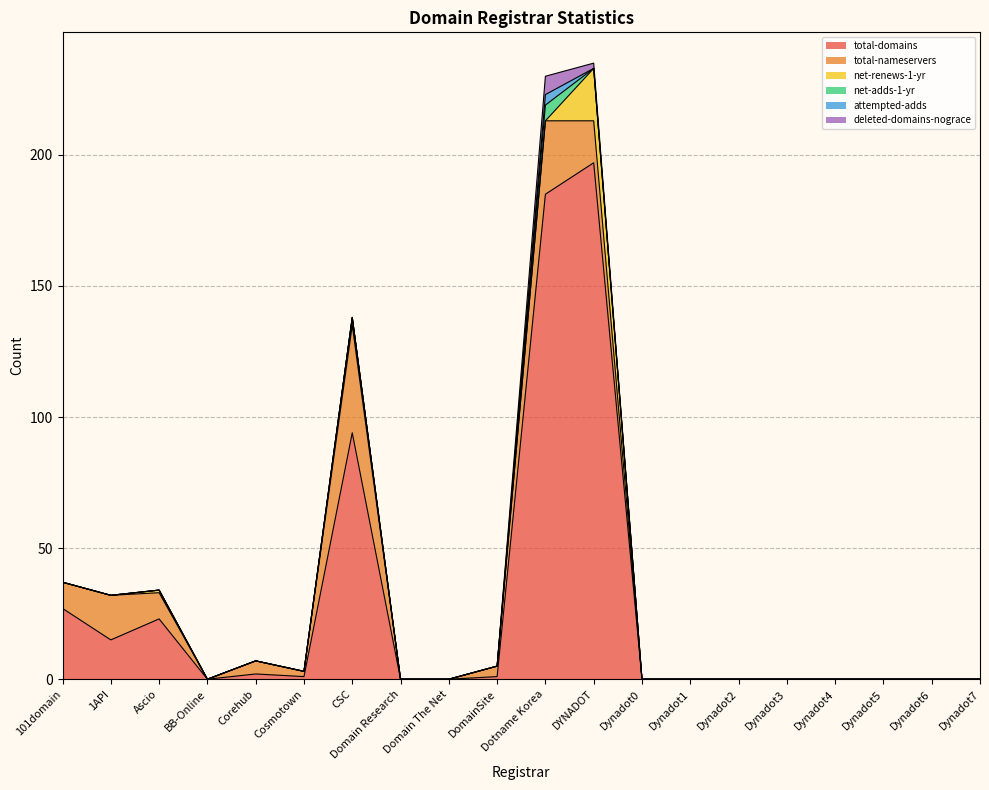

Which series has the largest total across all categories?

total-domains